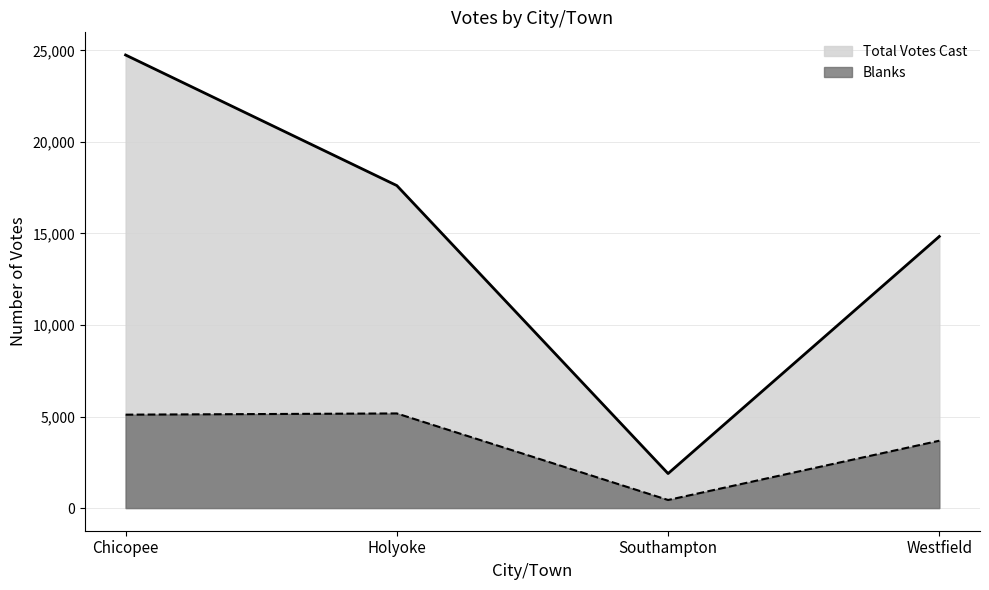

What value does the Total Votes Cast series have at Southampton?

1885